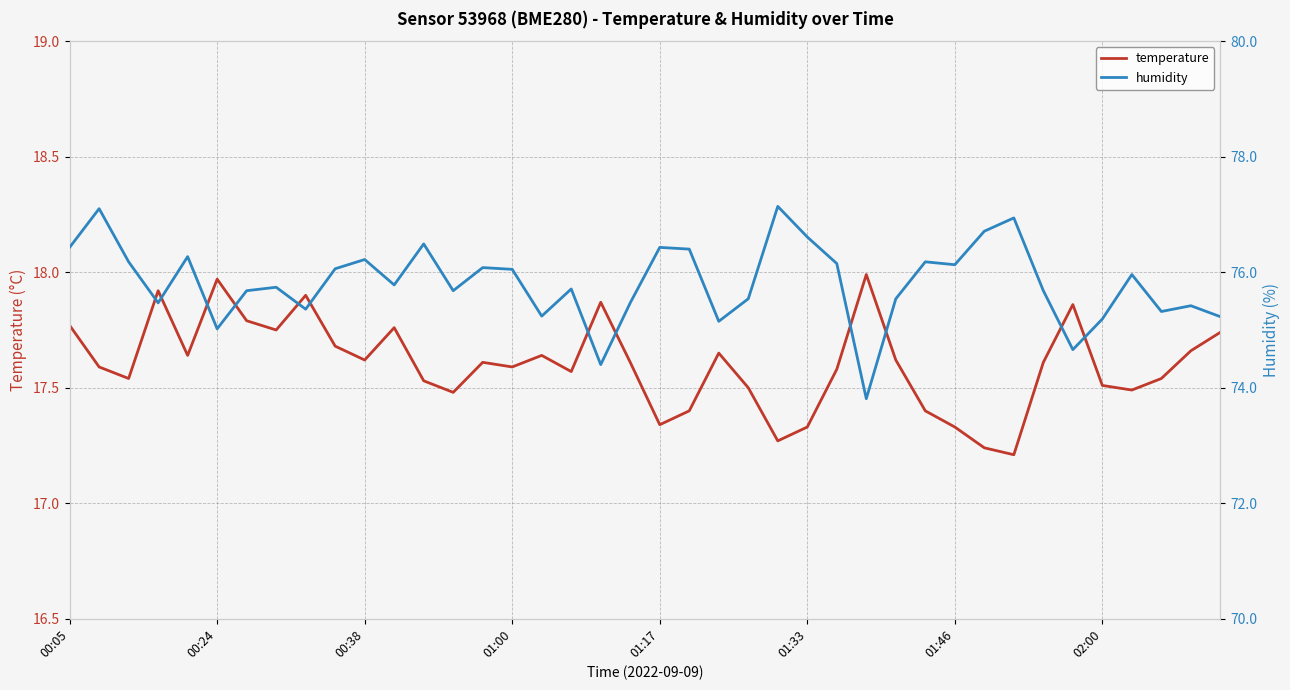

What is the value of the temperature point at the 2nd from the left?

17.6